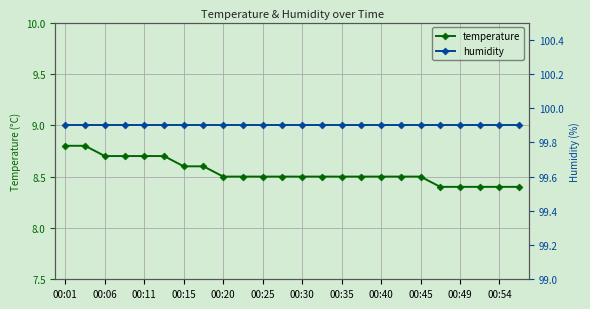

What is the difference between the maximum and minimum values in the temperature series?

0.4